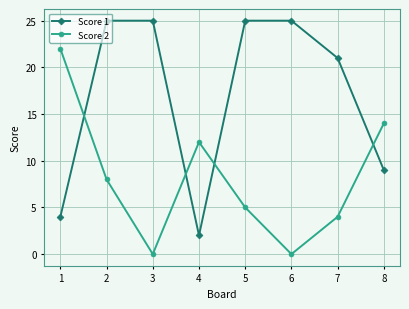

True or false: Score 2 has a value of 12 at 4.

True